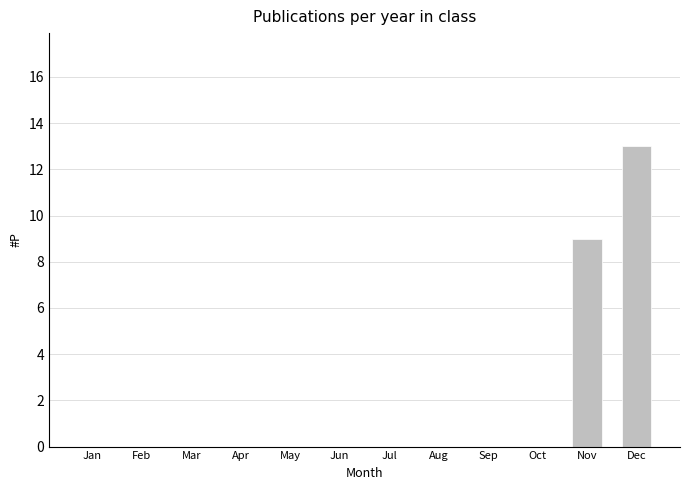

True or false: the data shows 0 at Jun.

True